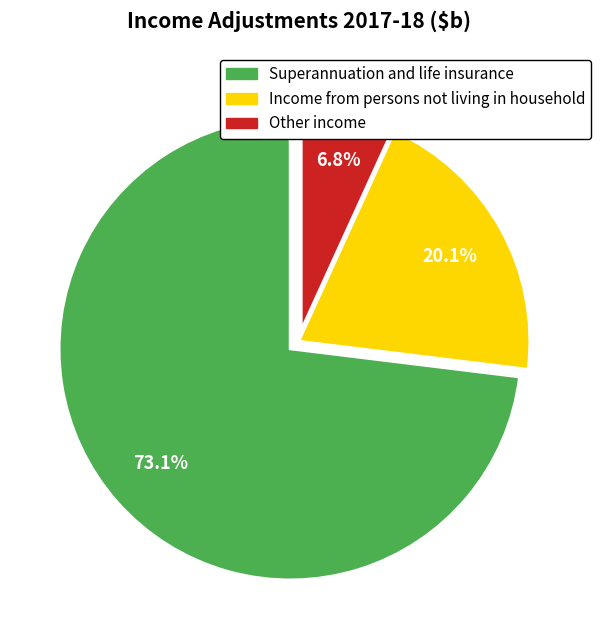

Rank the categories by value from lowest to highest.

Other income, Income from persons not living in household, Superannuation and life insurance